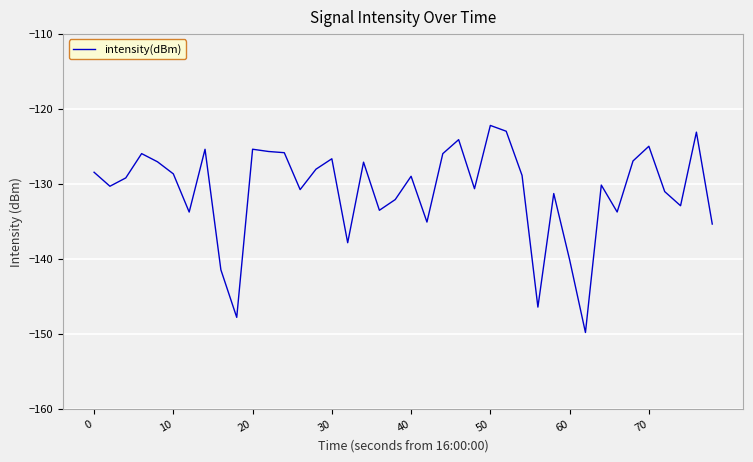

What is the greatest value displayed?

-122.2